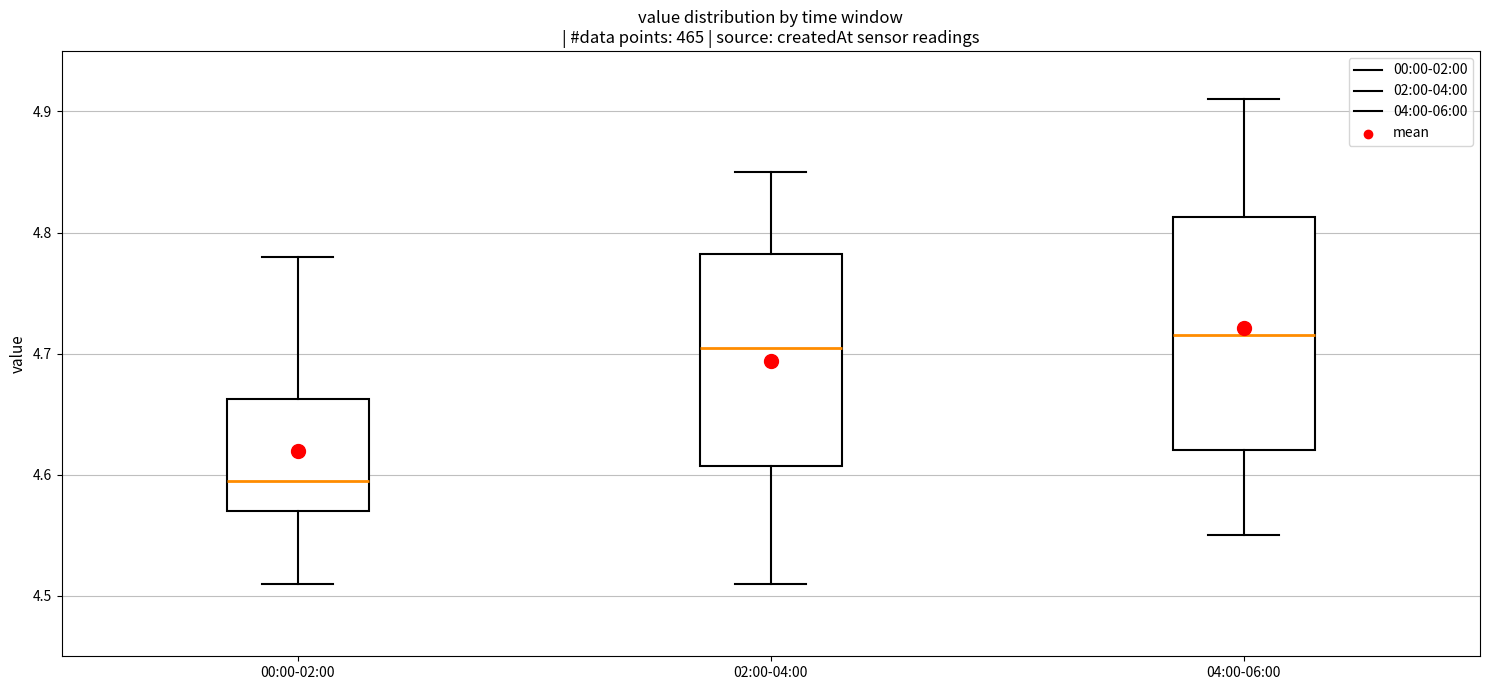

Reading left to right, read every box against the y-axis: the position of its median line, the range the box covers, and the ends of its whiskers. The values are not printed on the chart, so give them approximately, as read against the axis.

00:00-02:00: median 4.60, box 4.57 to 4.66, whiskers 4.51 to 4.78
02:00-04:00: median 4.71, box 4.61 to 4.78, whiskers 4.51 to 4.85
04:00-06:00: median 4.72, box 4.62 to 4.81, whiskers 4.55 to 4.91